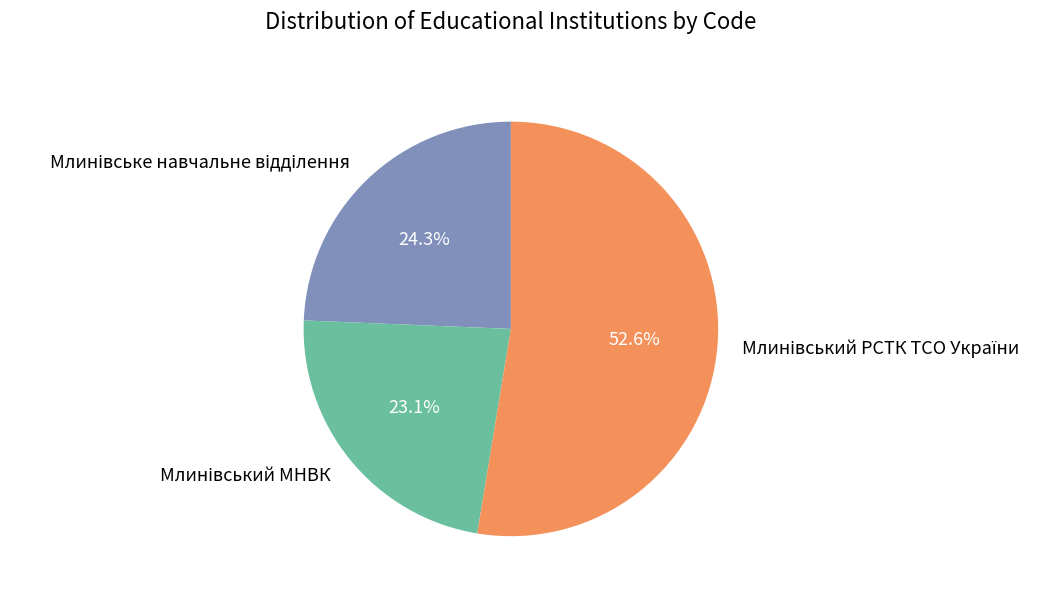

Does any single category account for the majority?

Yes